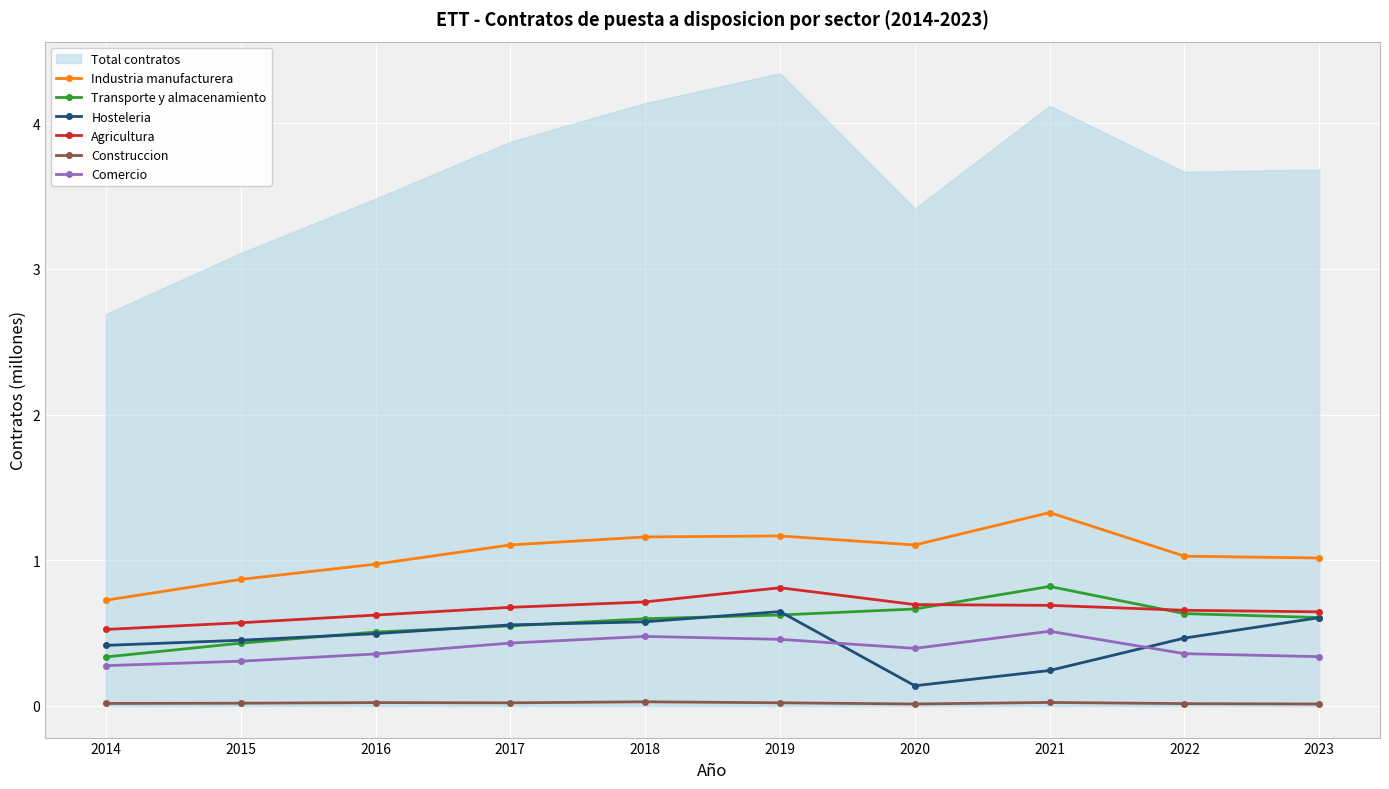

At how many categories does at least one series exceed 0?

10